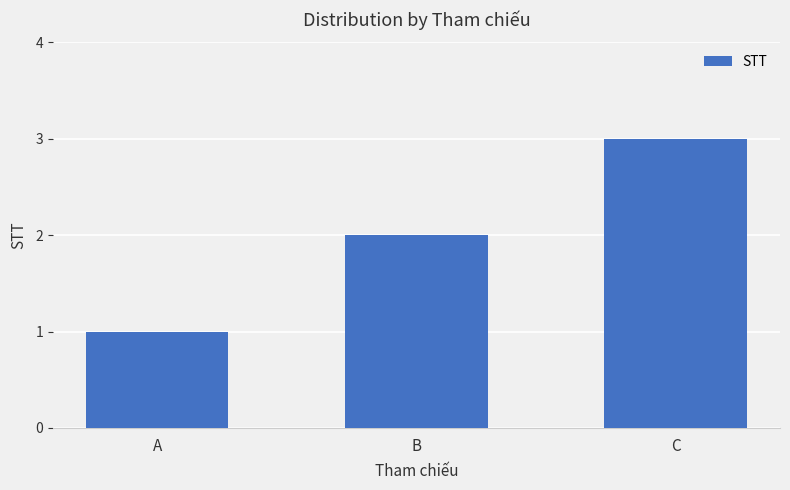

What is the sum of all values?

6